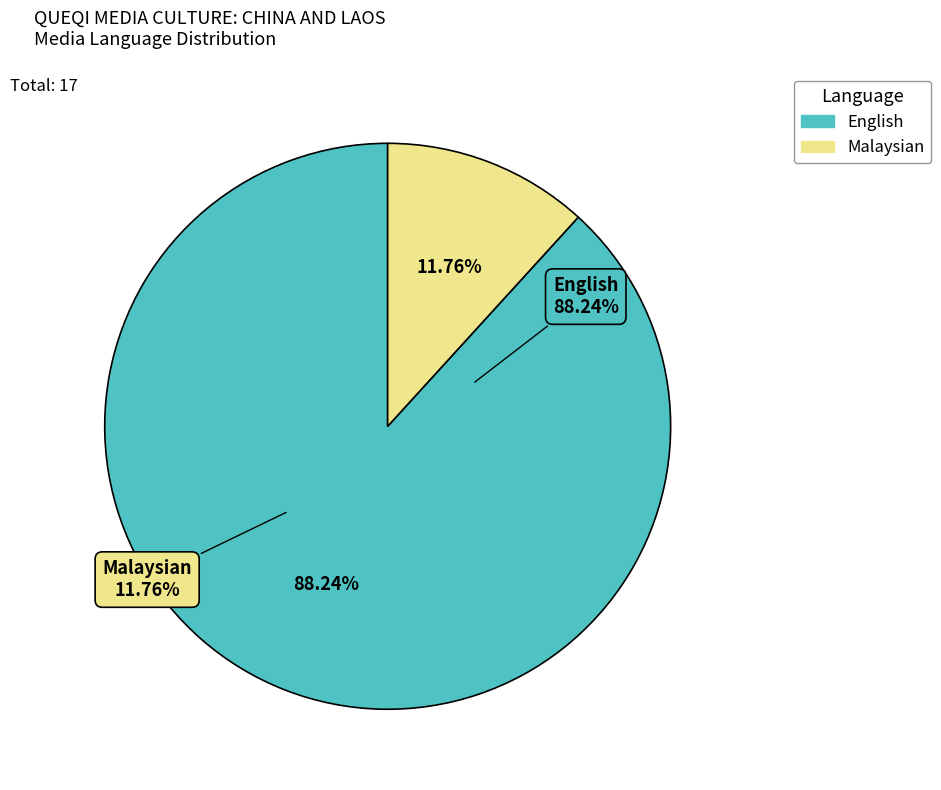

What percentage is NOT represented by English?

11.8%